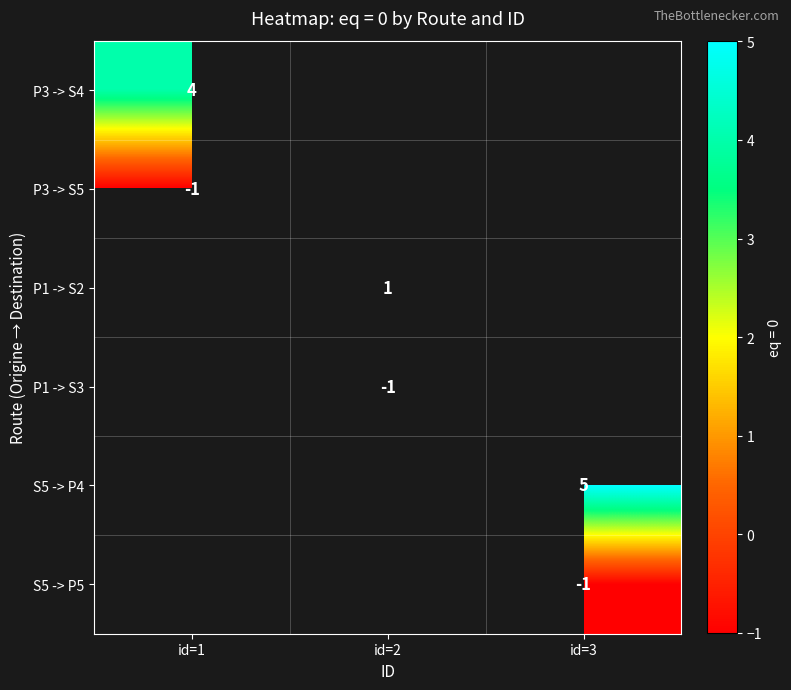

Count the number of data series in this chart.

6